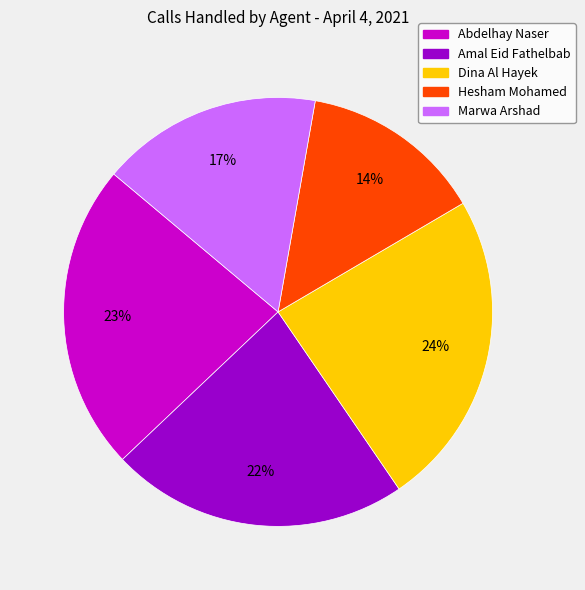

Rank the categories by value from highest to lowest.

Dina Al Hayek, Abdelhay Naser, Amal Eid Fathelbab, Marwa Arshad, Hesham Mohamed